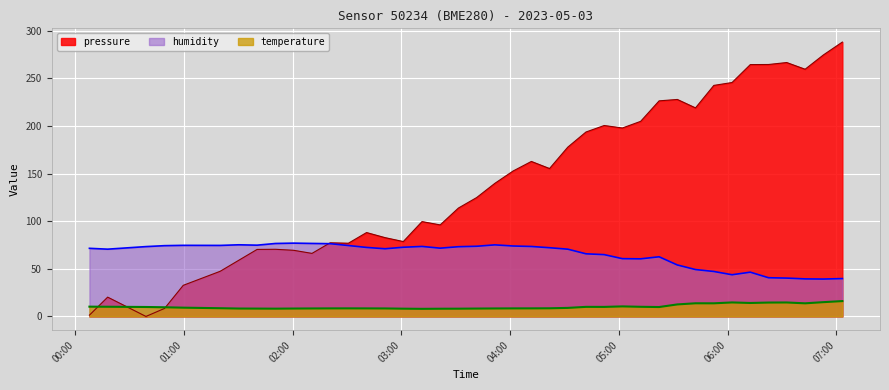

The temperature series shows 17.4 at 2023-05-03T00:07:59. True or false?

False